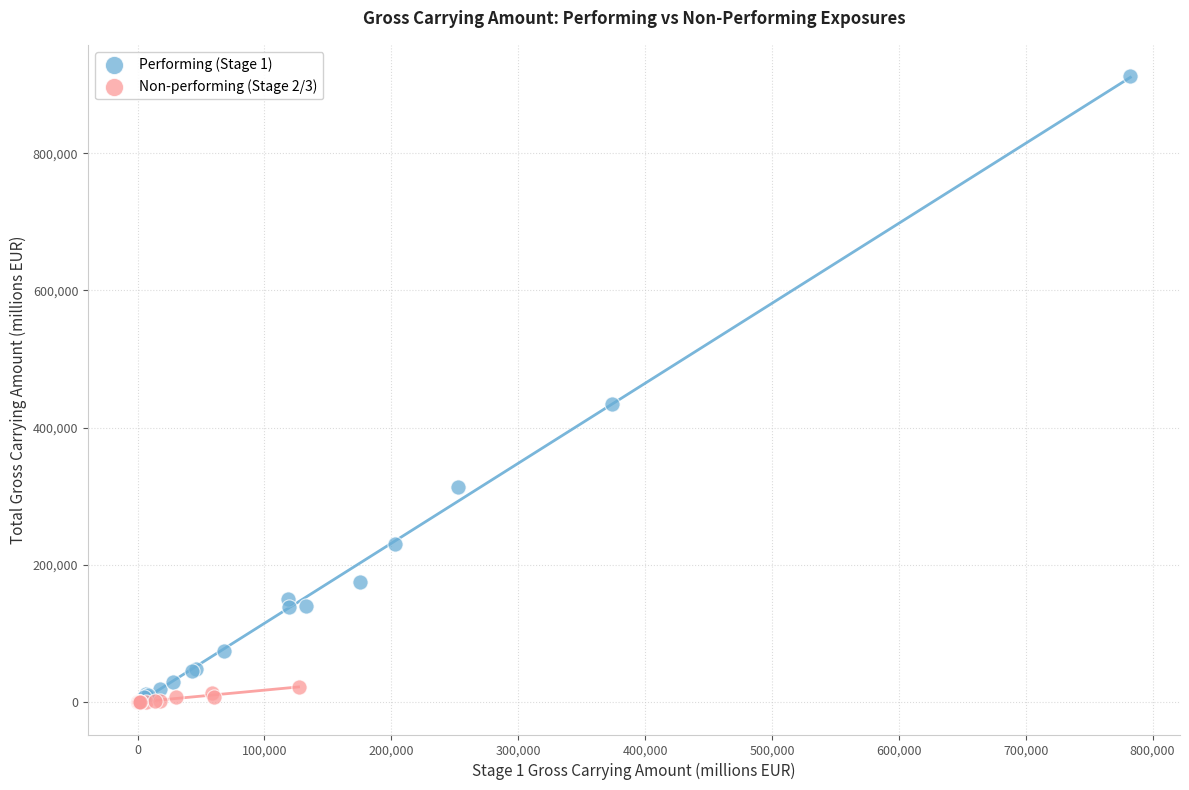

What are all the series names shown in the legend?

Performing (Stage 1), Non-performing (Stage 2/3)